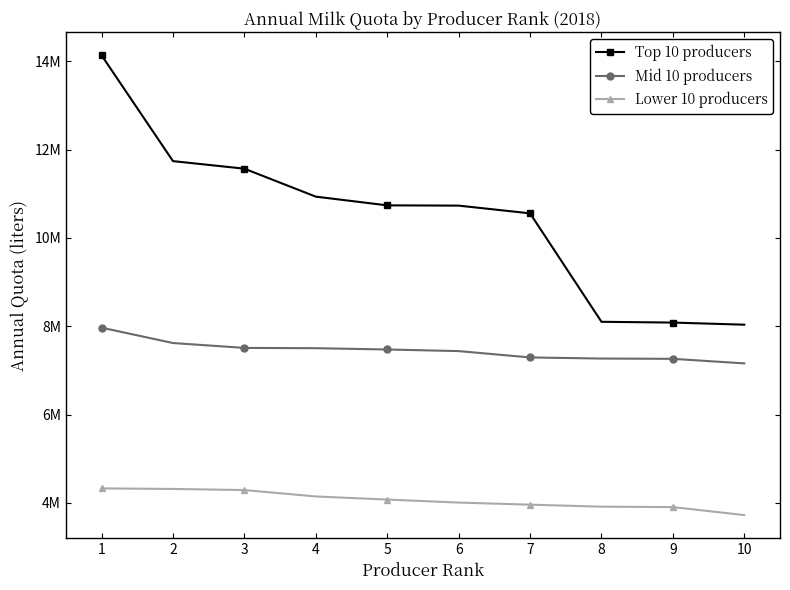

At 8, list the series in order from smallest to largest.

Lower 10 producers, Mid 10 producers, Top 10 producers